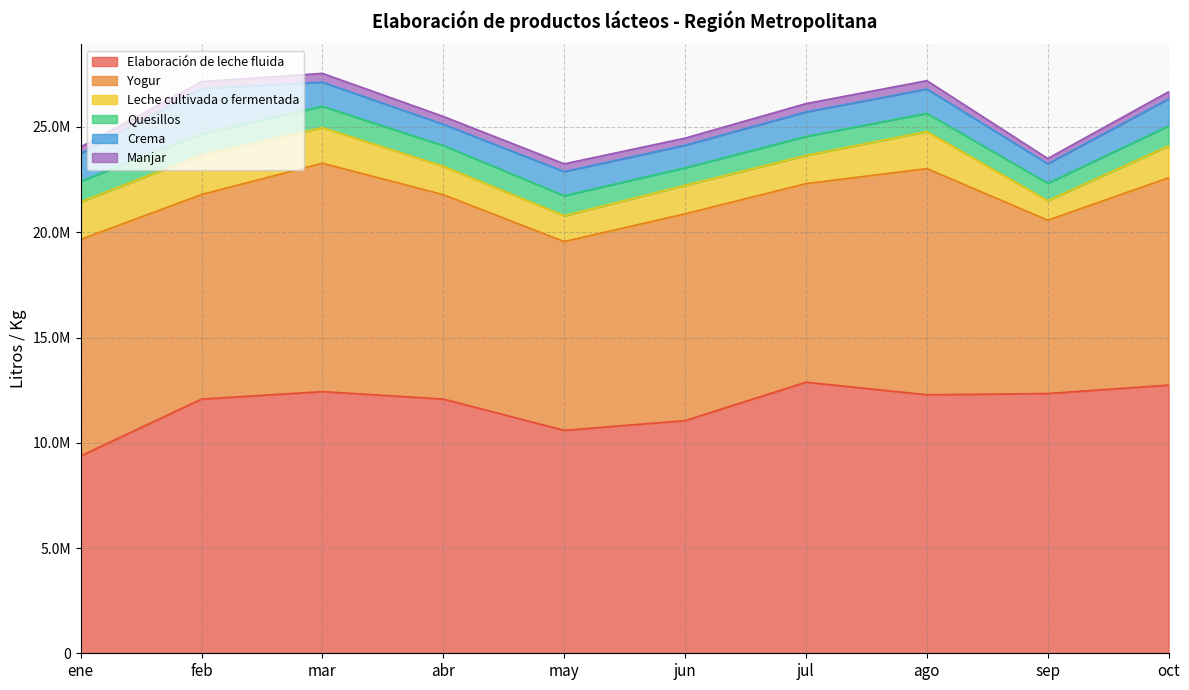

True or false: Leche cultivada o fermentada and Crema intersect in this chart.

True